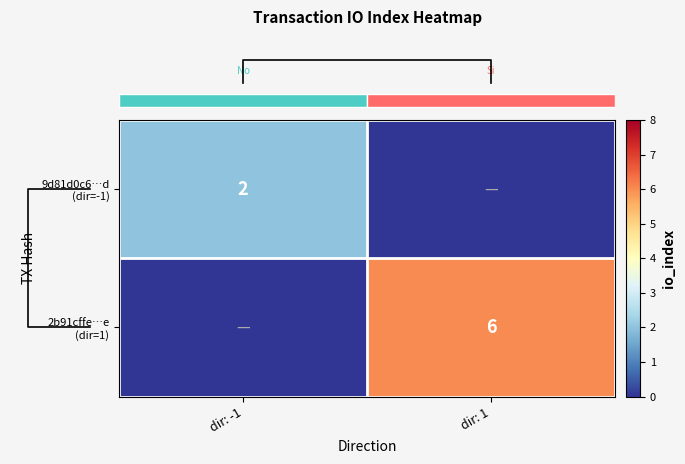

At how many categories does at least one series exceed 4?

1